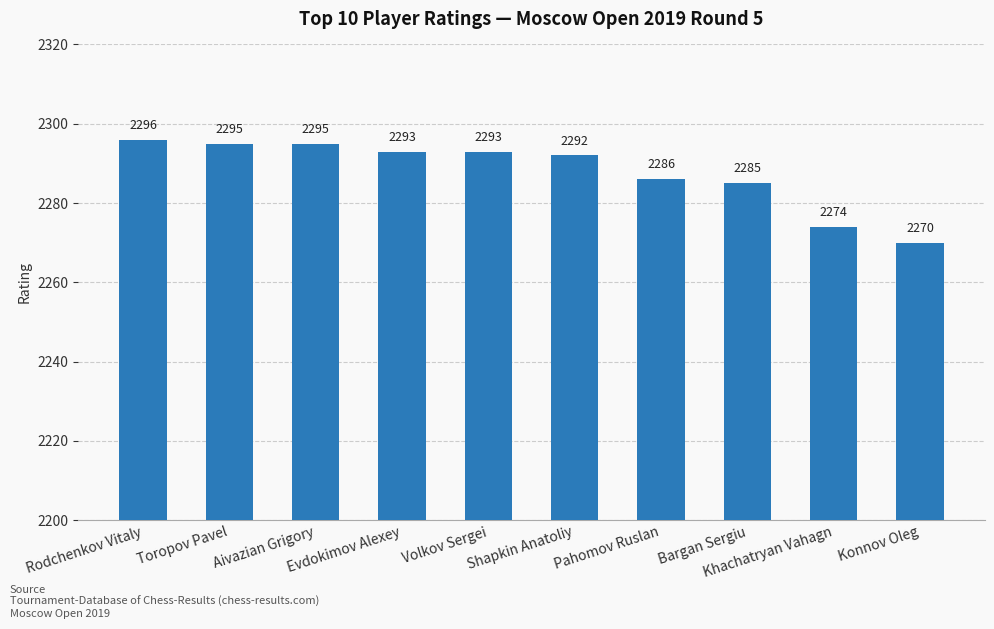

Reading left to right, extract all data points from this chart.

Rodchenkov Vitaly=2296	Toropov Pavel=2295	Aivazian Grigory=2295	Evdokimov Alexey=2293	Volkov Sergei=2293	Shapkin Anatoliy=2292	Pahomov Ruslan=2286	Bargan Sergiu=2285	Khachatryan Vahagn=2274	Konnov Oleg=2270